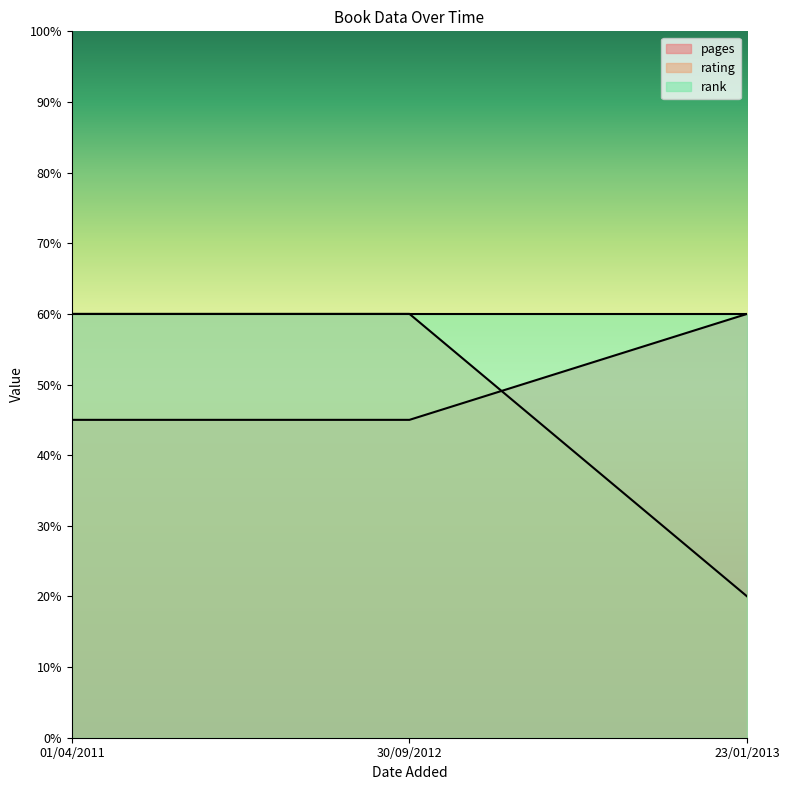

What position from the right is 30/09/2012?

2